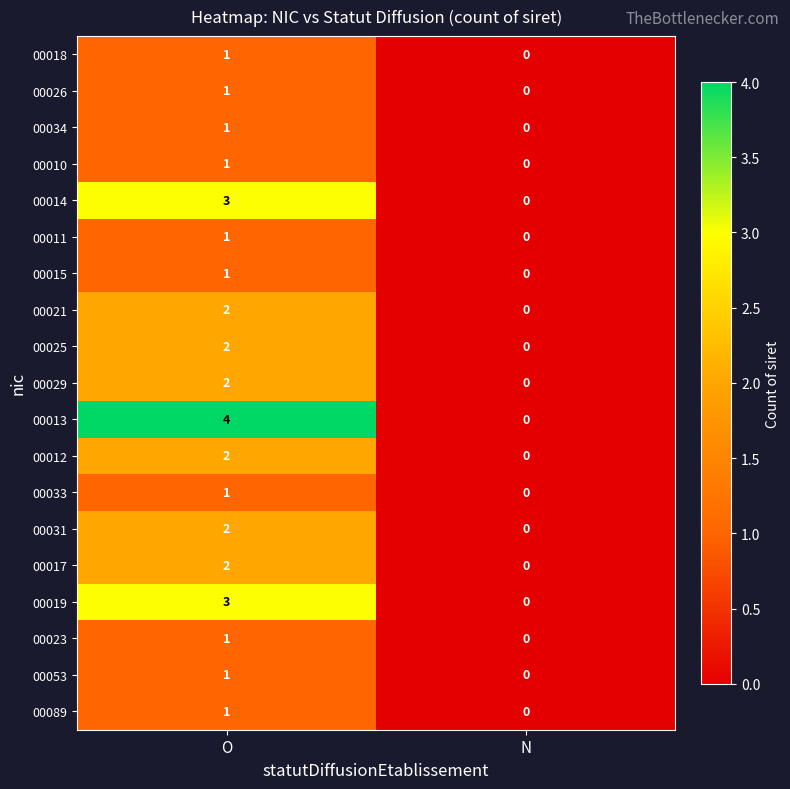

Rank the categories by 00017 value from highest to lowest.

O, N